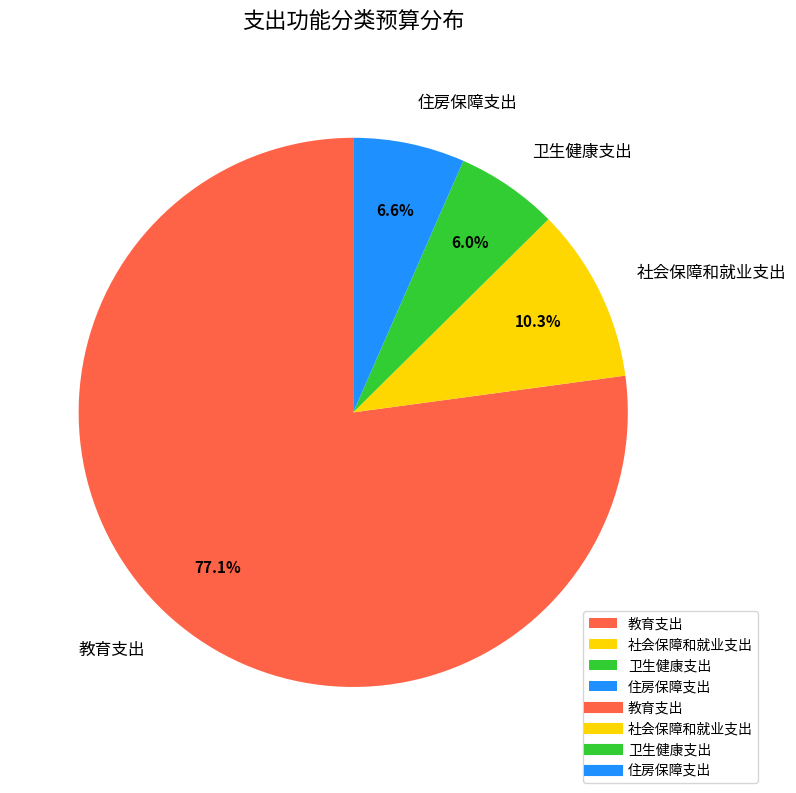

To the nearest percent, what is the combined percentage of 卫生健康支出 and 教育支出?

83%